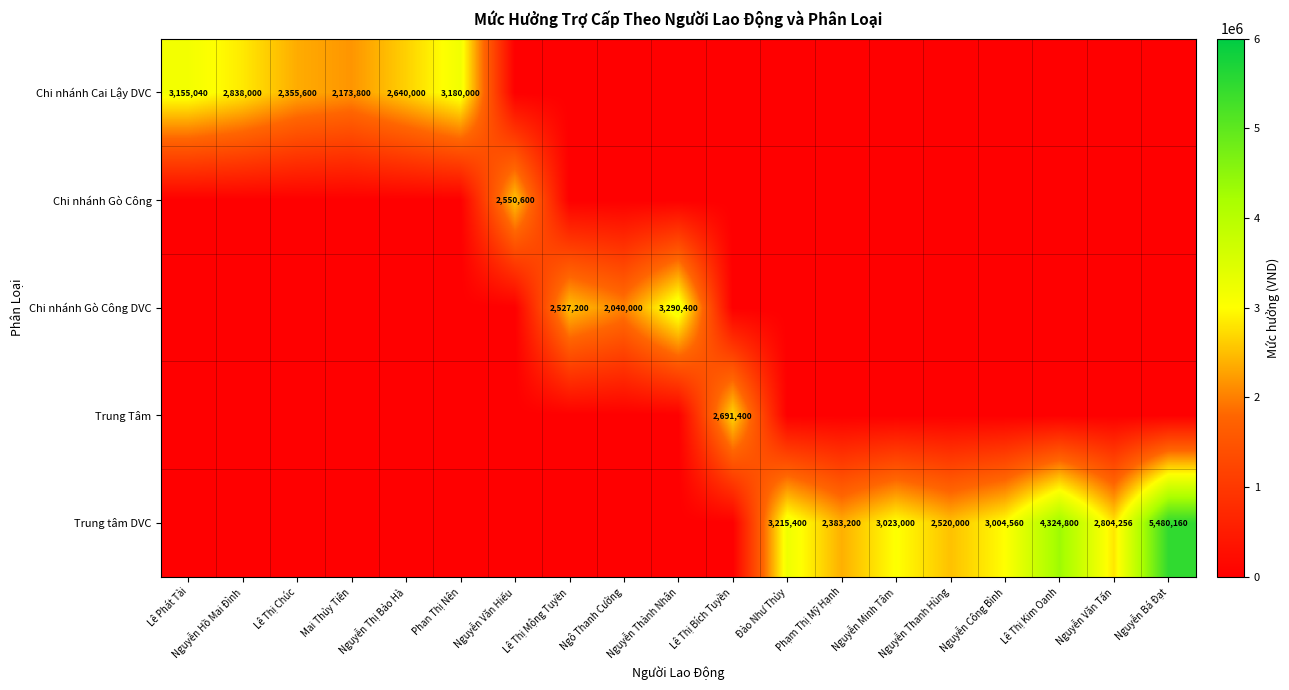

Is the value of Chi nhánh Gò Công DVC at Nguyễn Thành Nhân greater than the value of Chi nhánh Cai Lậy DVC at Lê Phát Tài?

Yes